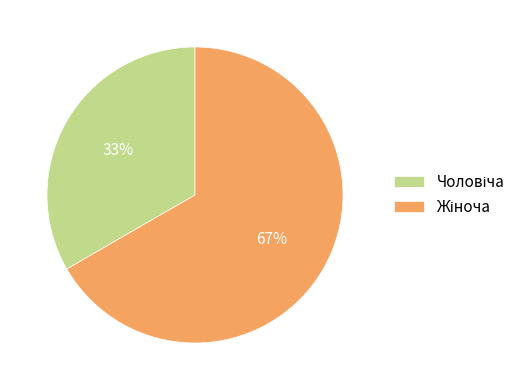

To the nearest percent, what is the average slice percentage?

50%